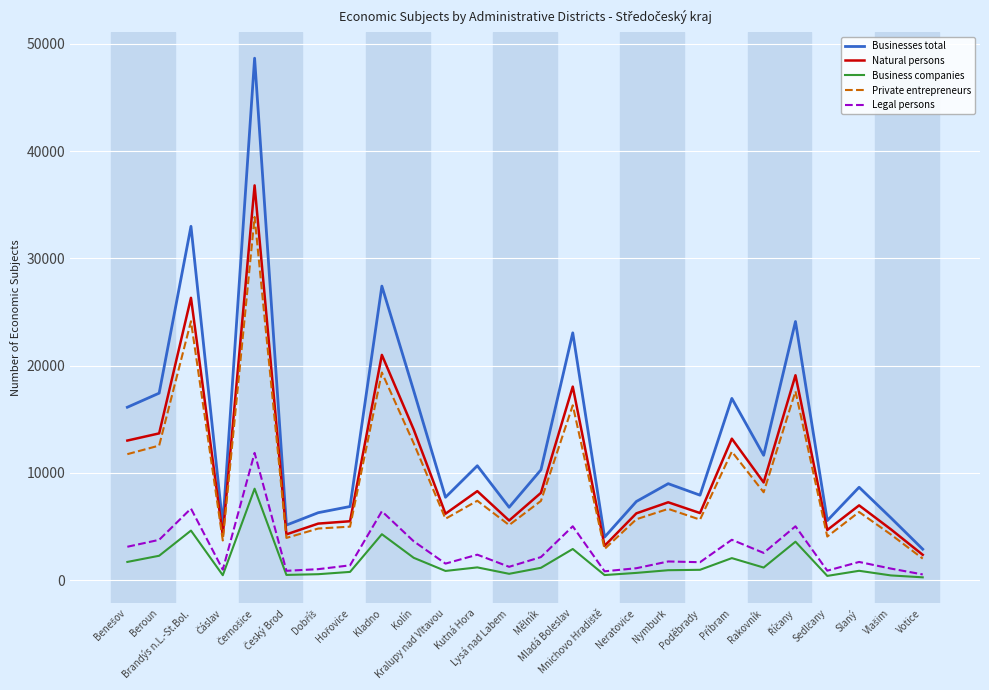

True or false: Businesses total and Business companies intersect in this chart.

False